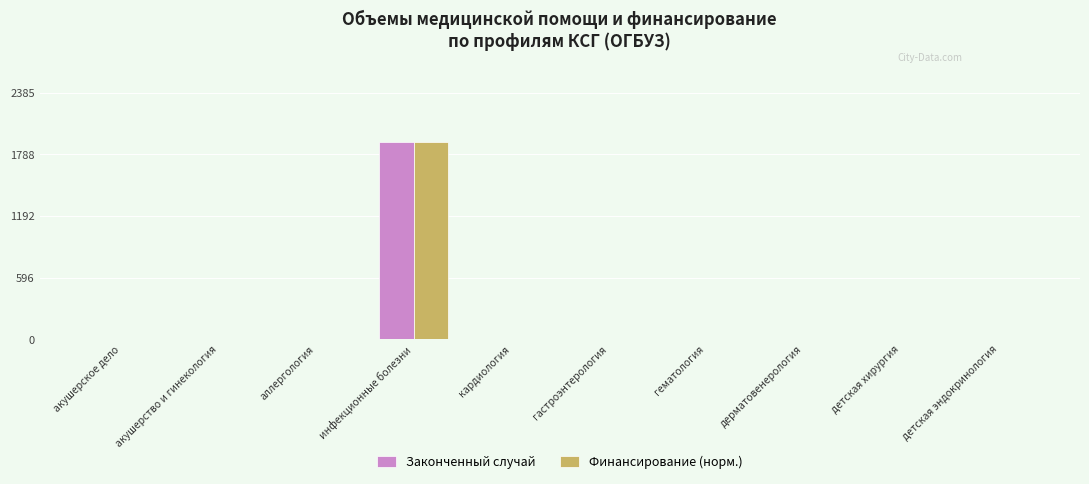

At which category is the sum across all series the highest?

инфекционные болезни